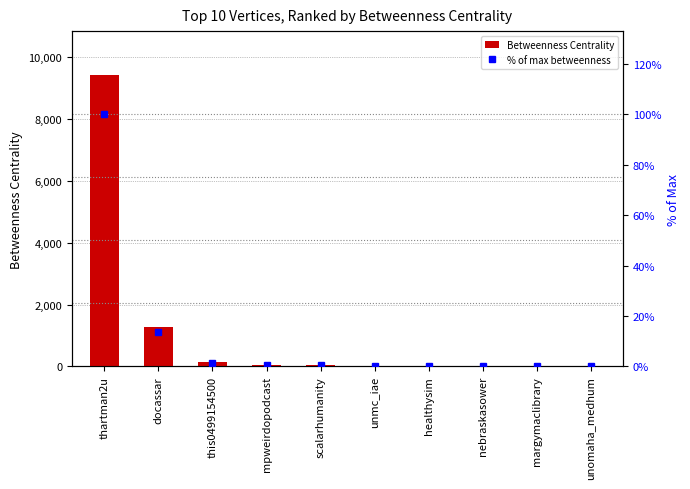

The % of max betweenness series shows 0.6 at mpweirdopodcast. True or false?

True